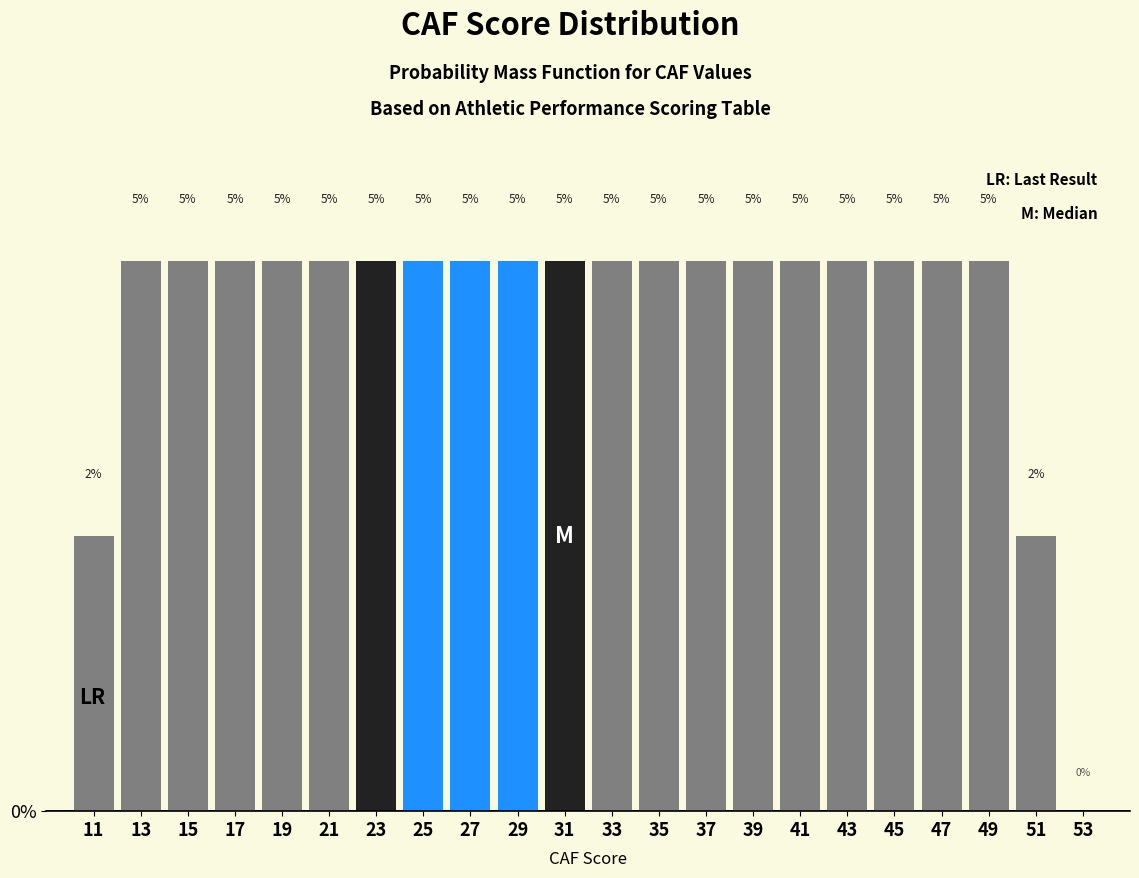

The value at 41 is 5.0. True or false?

True